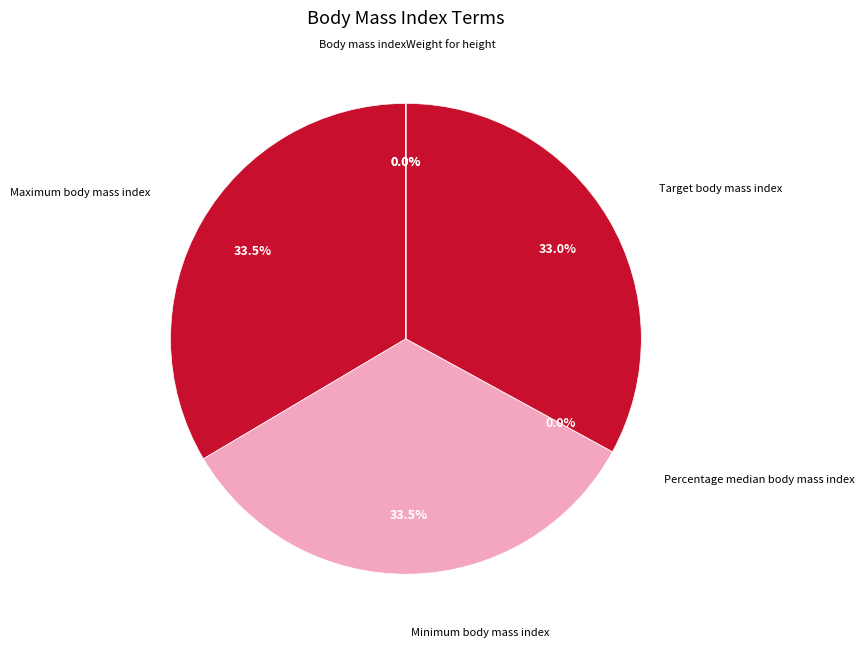

To the nearest percent, what is the combined percentage of Maximum body mass index and Percentage median body mass index?

34%